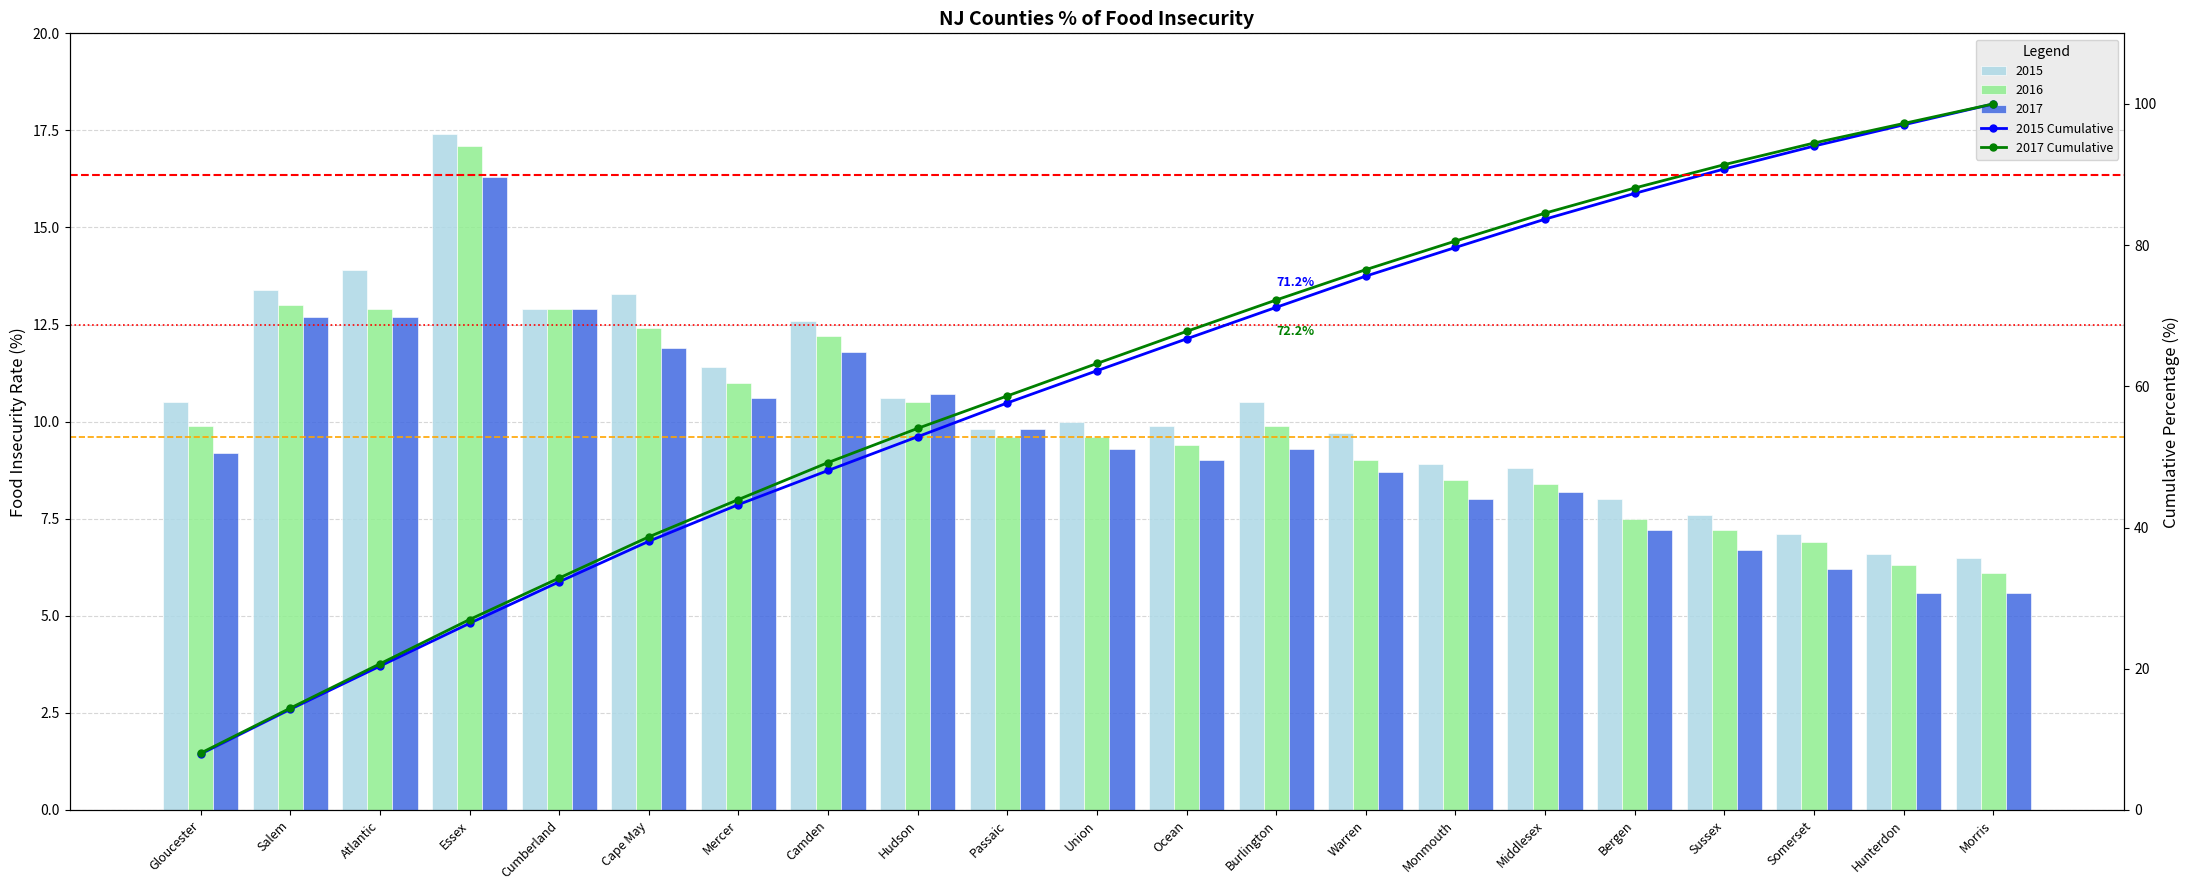

How many groups of bars are there?

21